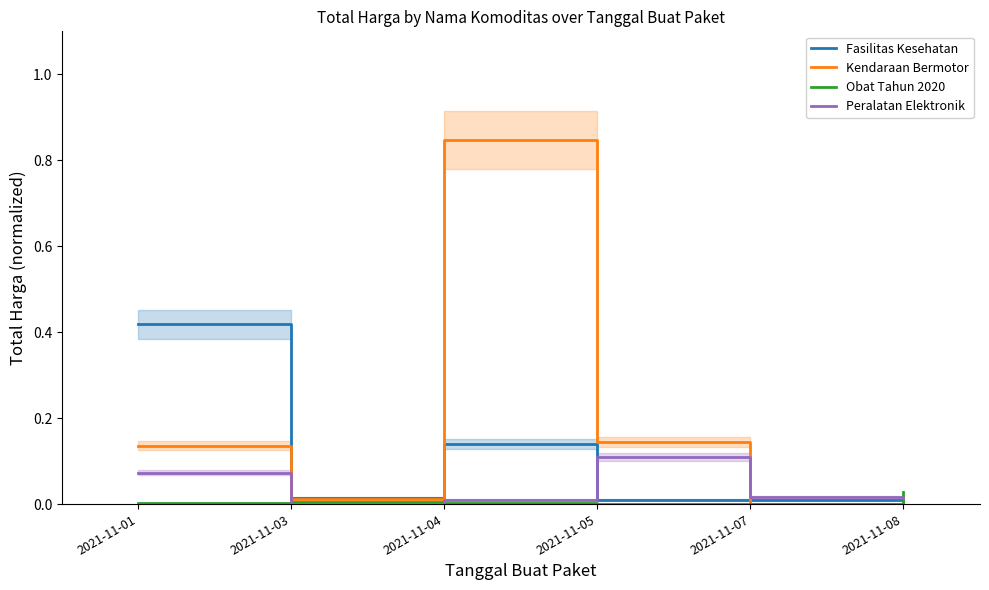

How many values in the Kendaraan Bermotor series exceed 0?

4